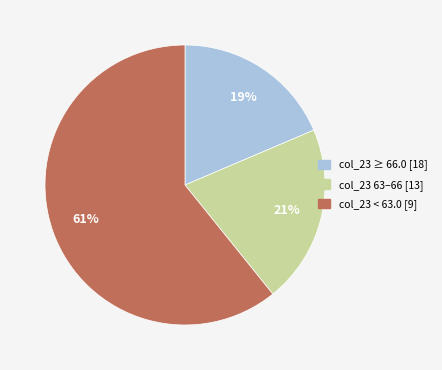

Which category has the biggest portion of the pie?

col_23 < 63.0 [9]